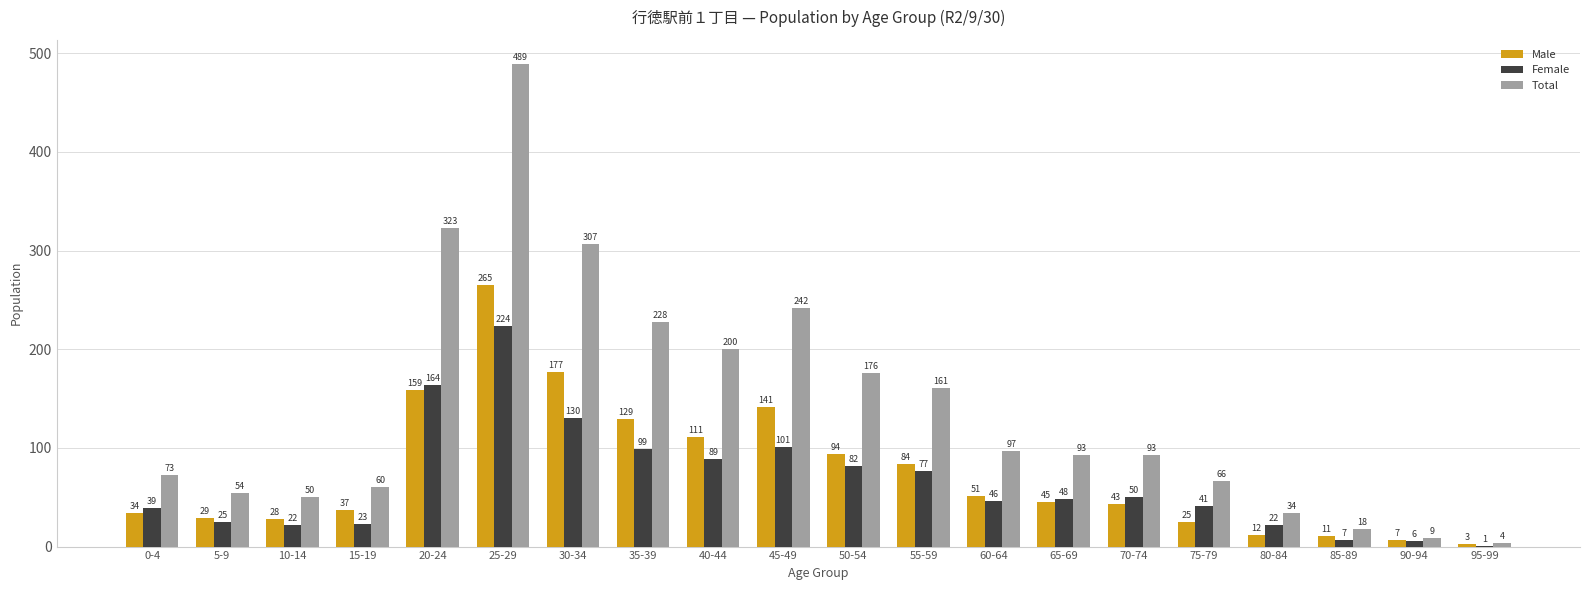

Which category has the highest value in the Total series?

25-29